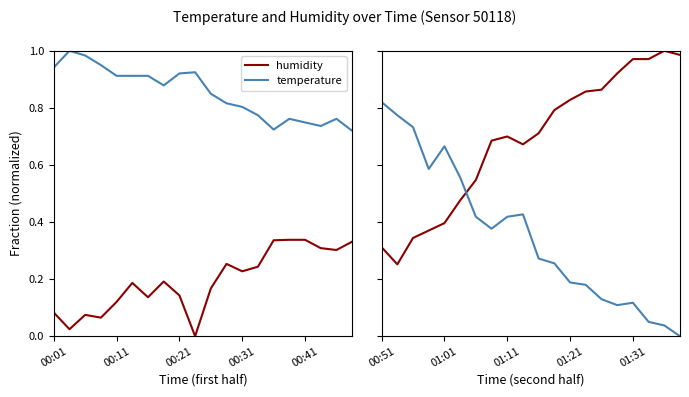

Does the chart display data point markers on the line(s)?

No